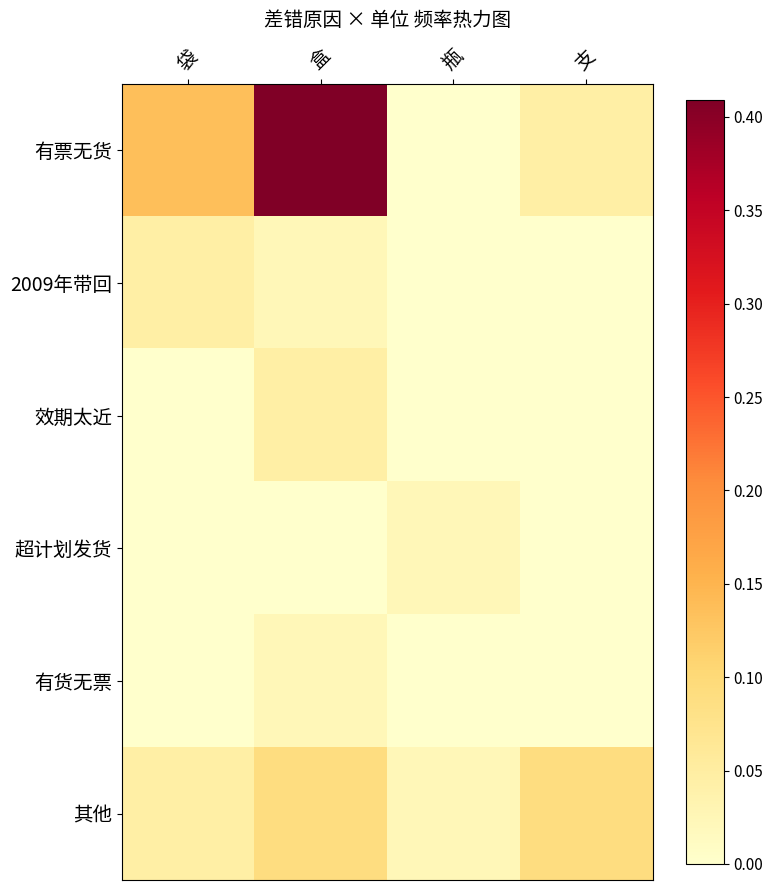

Reading left to right, list all the values displayed in this chart.

有票无货: 袋=0.1	盒=0.4	瓶=0.0	支=0.0
2009年带回: 袋=0.0	盒=0.0	瓶=0.0	支=0.0
效期太近: 袋=0.0	盒=0.0	瓶=0.0	支=0.0
超计划发货: 袋=0.0	盒=0.0	瓶=0.0	支=0.0
有货无票: 袋=0.0	盒=0.0	瓶=0.0	支=0.0
其他: 袋=0.0	盒=0.1	瓶=0.0	支=0.1